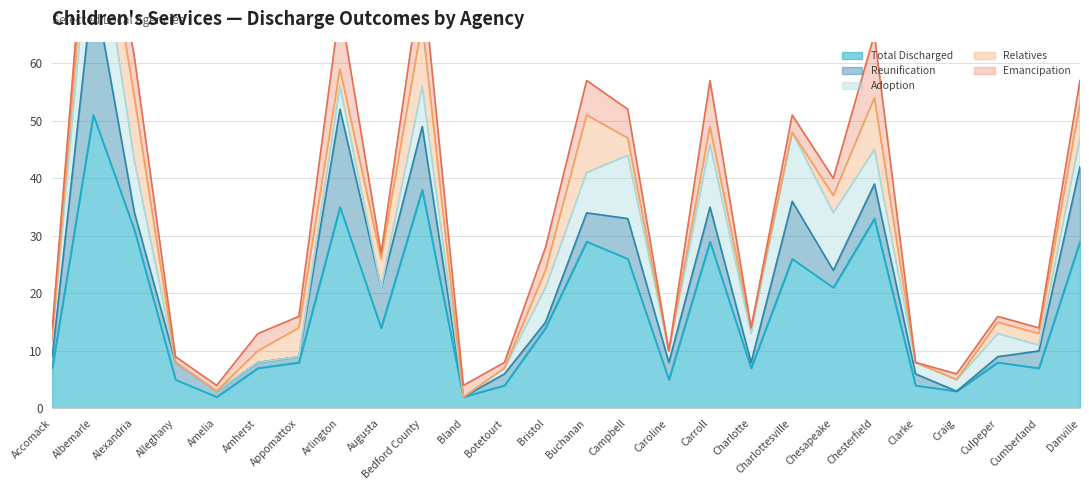

At which label does Total Discharged first exceed 14?

Albemarle